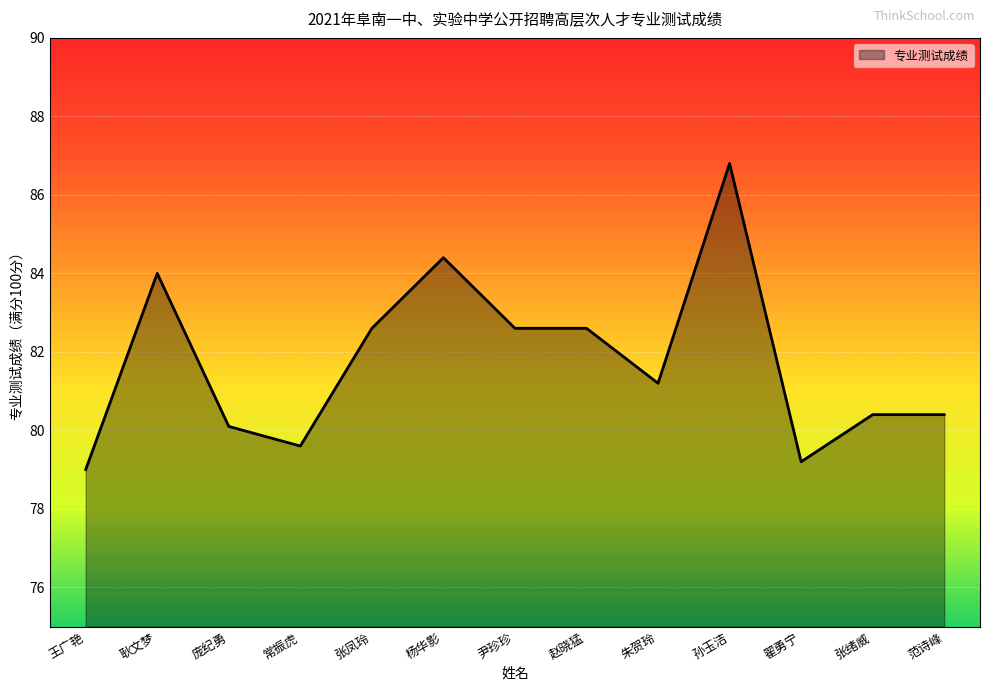

Which label corresponds to the largest value in the chart?

孙玉洁